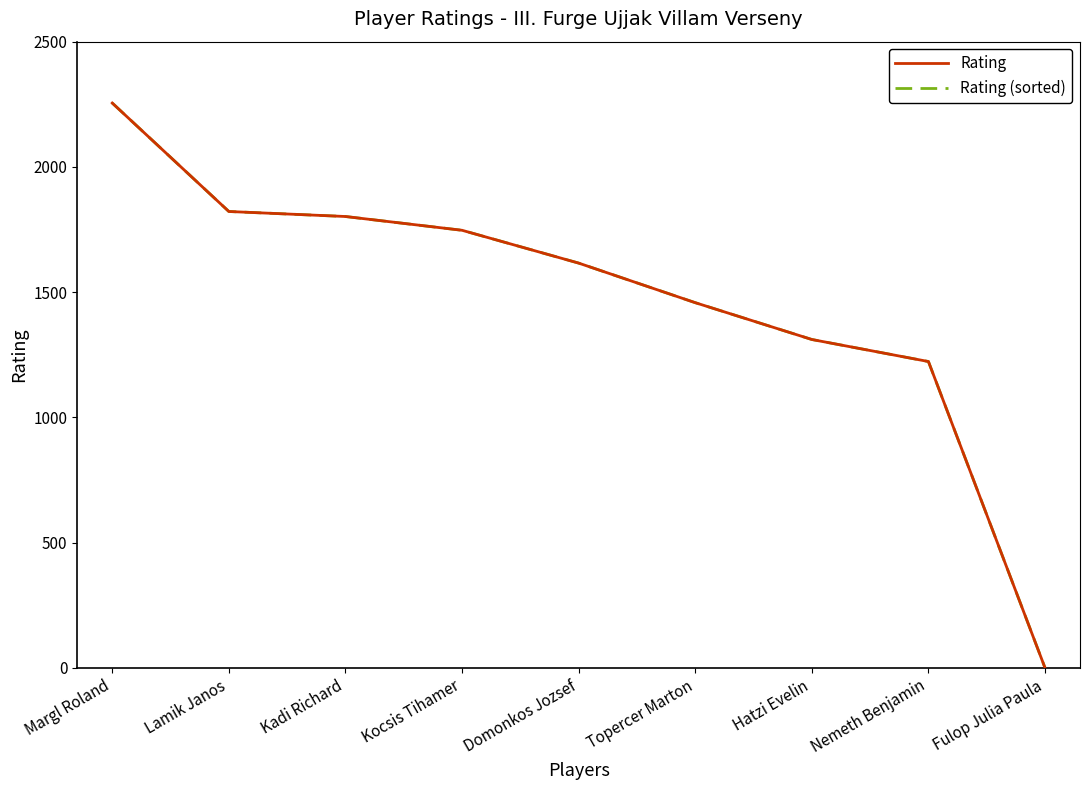

What value does the Rating (sorted) series have at Topercer Marton?

1458